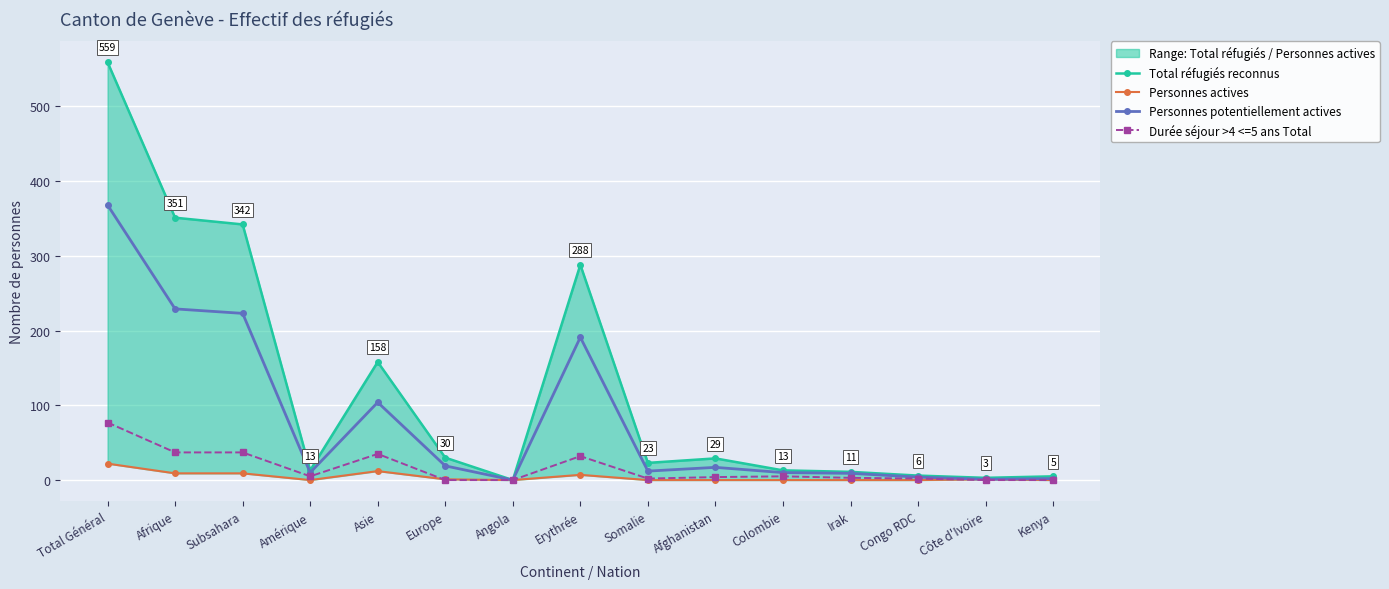

How many lines are shown in the chart?

4